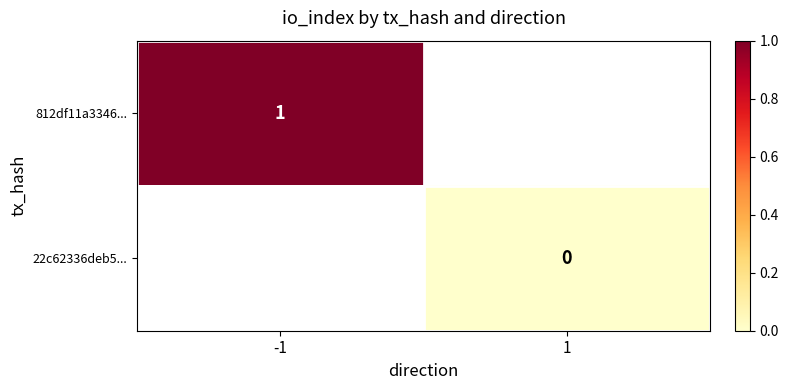

True or false: 812df11a3346... has a value of 1 at -1.

True